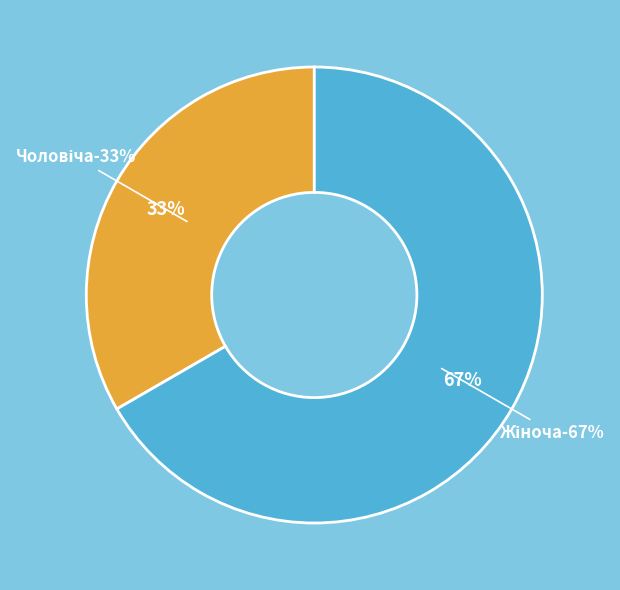

The Чоловіча slice represents 45% of the pie. True or false?

False